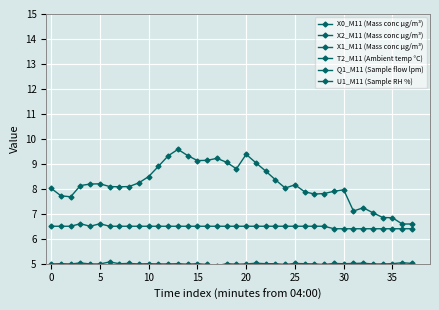

The value of U1_M11 (Sample RH %) at 29 is 6.4. True or false?

True